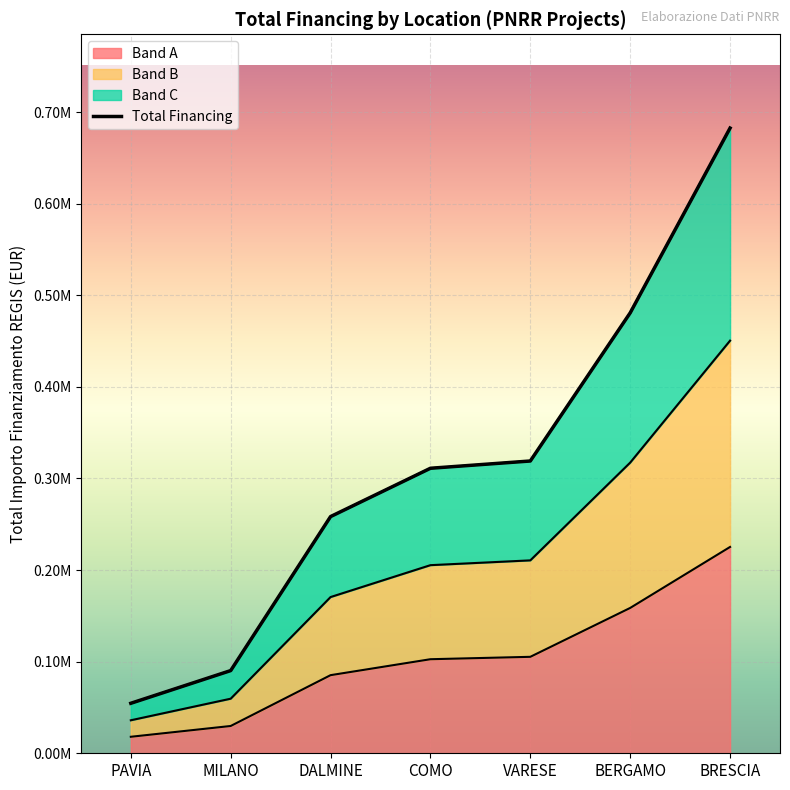

Approximately how many times larger is the value at BERGAMO compared to DALMINE?

1.9